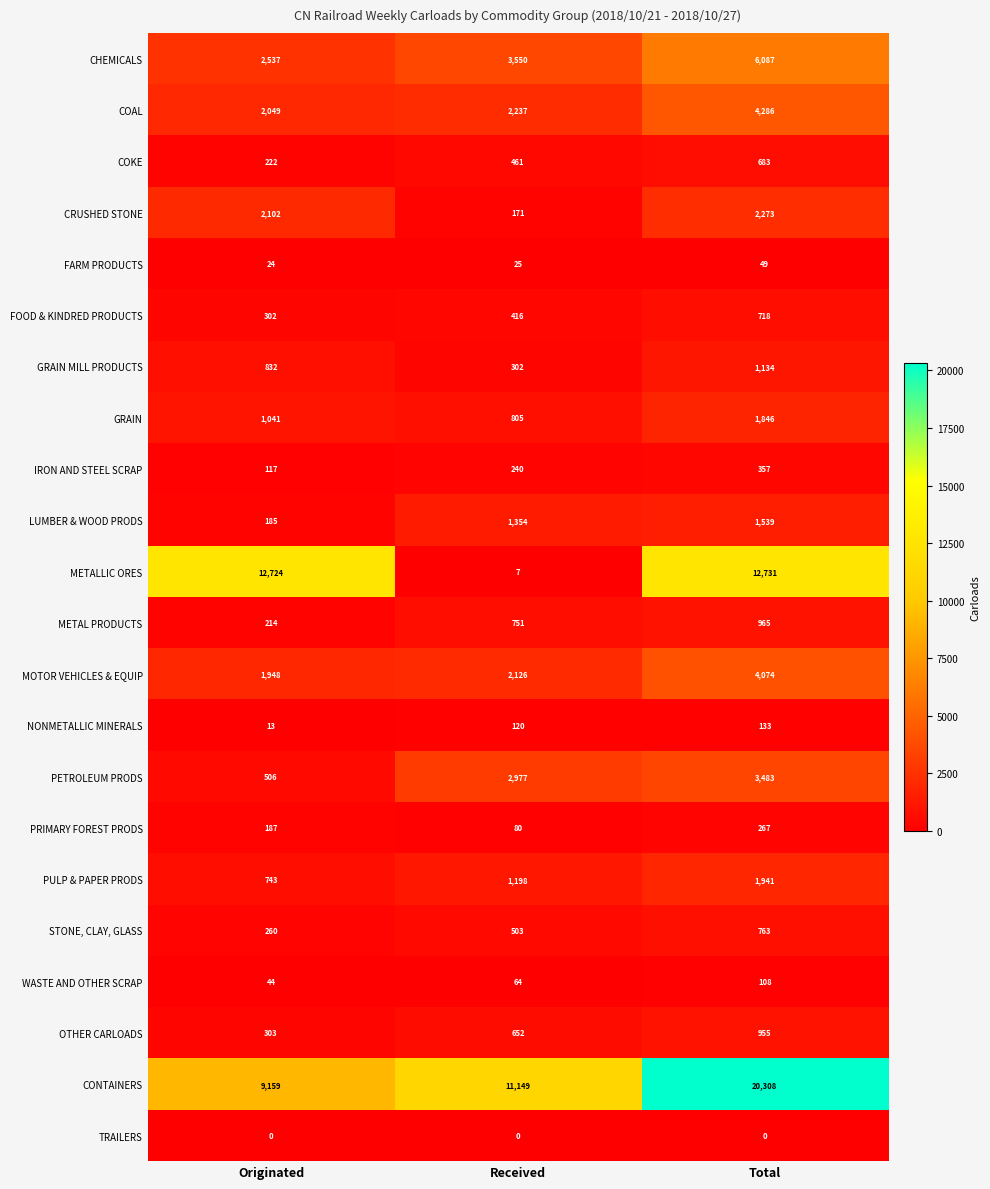

How many data points in PETROLEUM PRODS are less than 2977?

1